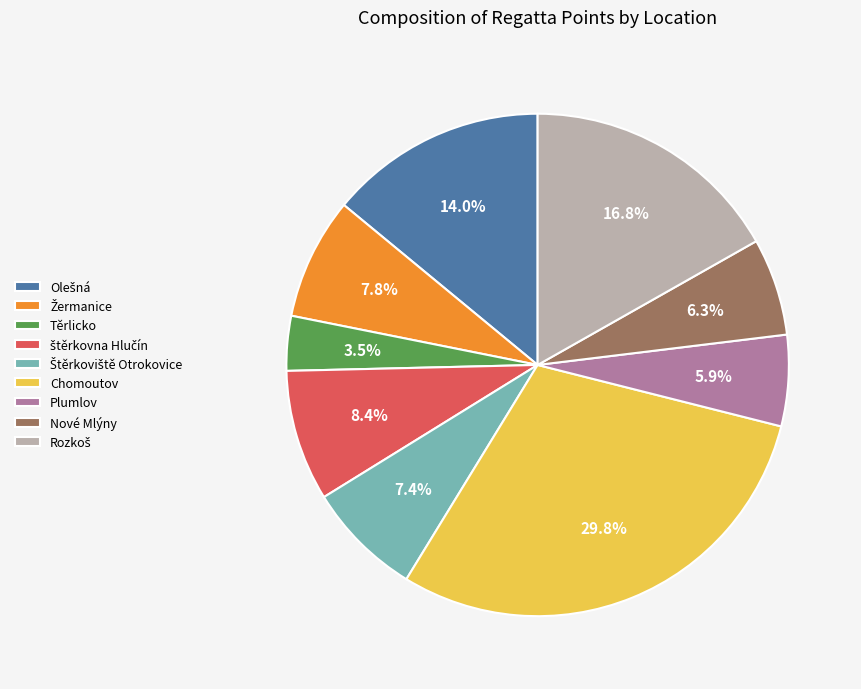

Is Plumlov the majority of the pie?

No